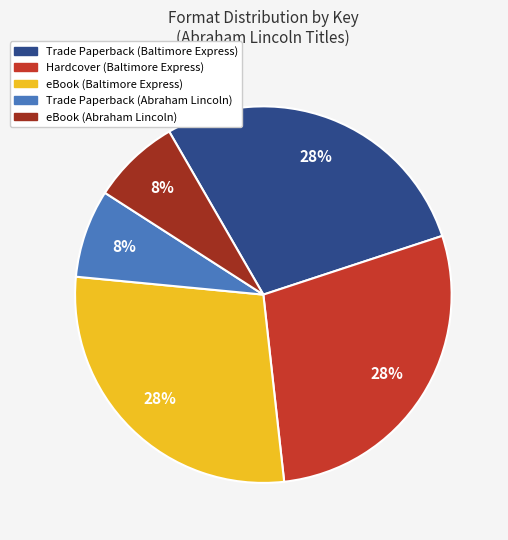

Does any single category account for the majority?

No